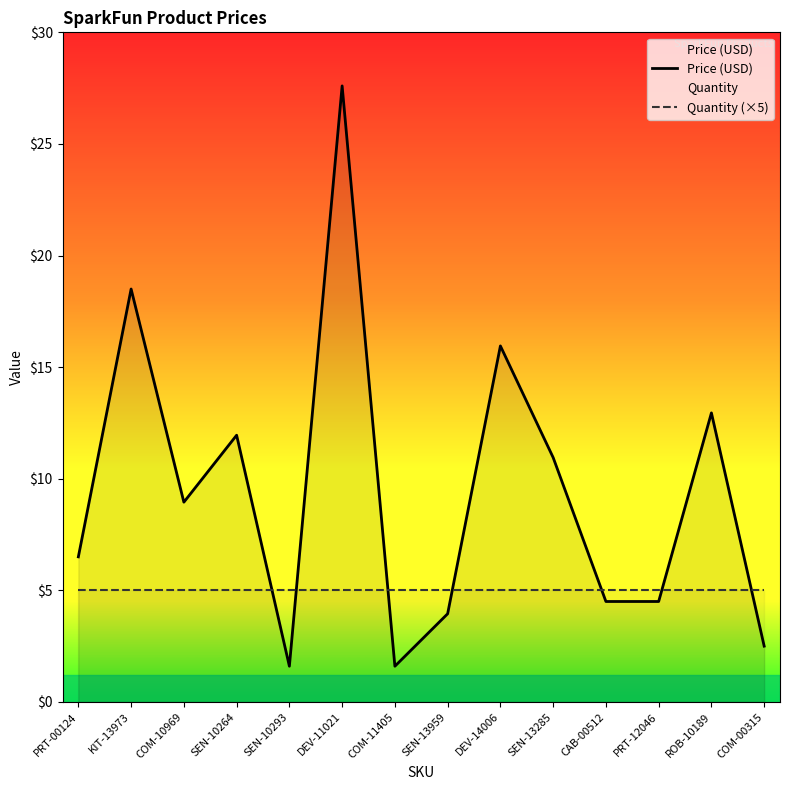

What is the average value of the Quantity (×5) series?

5.0